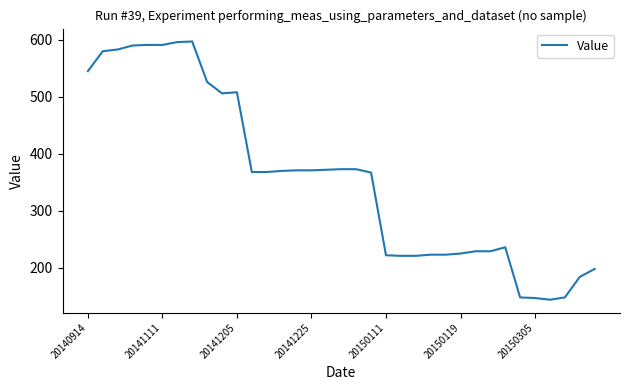

How many lines are shown in the chart?

1